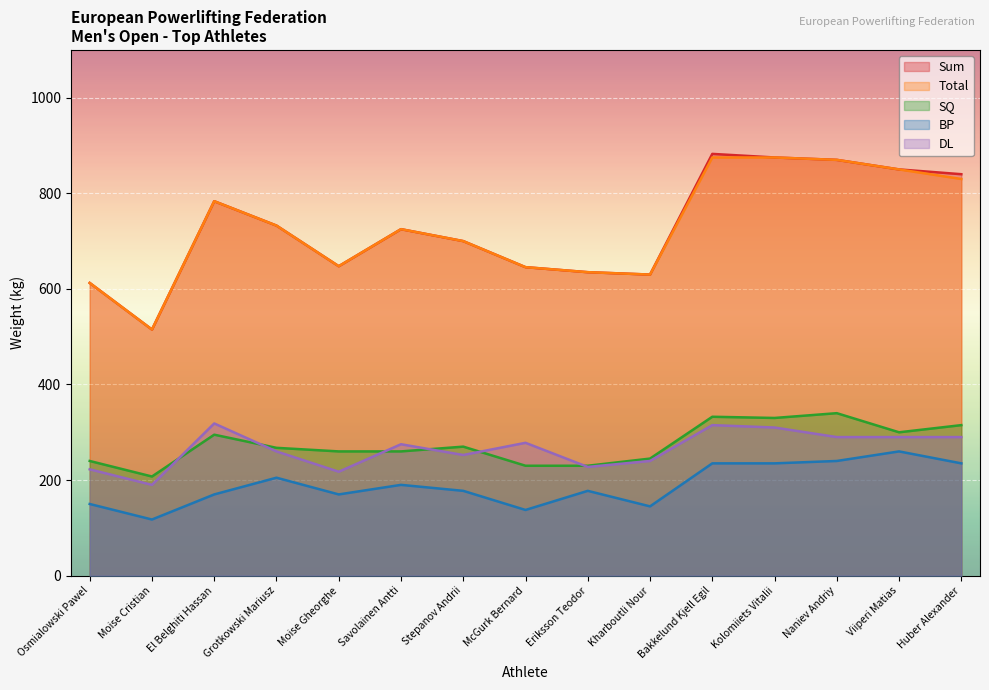

Is the value of DL at Moise Cristian greater than the value of BP at Eriksson Teodor?

Yes